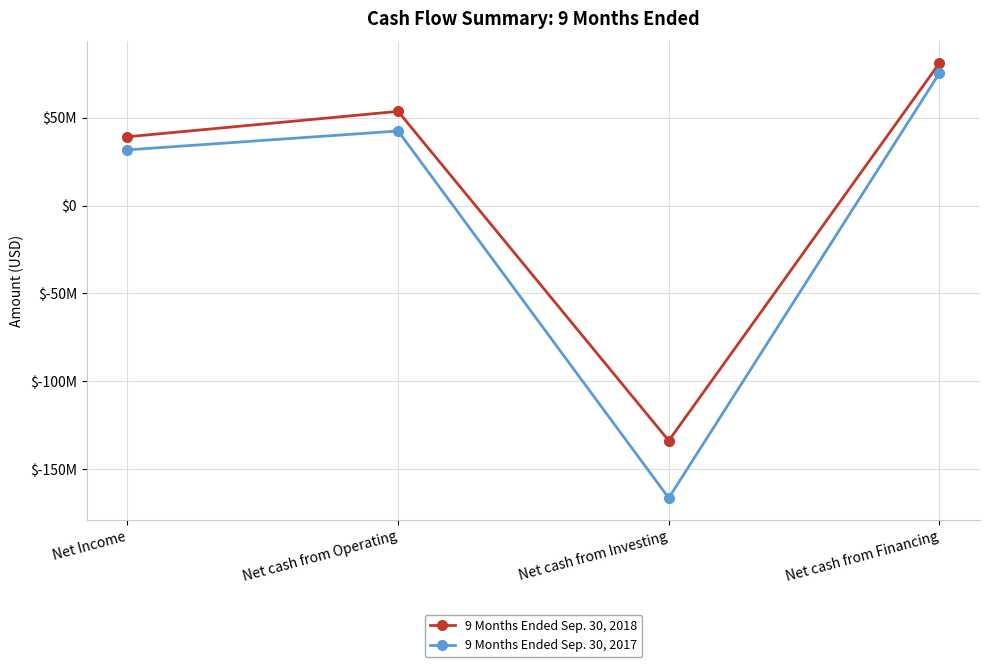

Where does the 9 Months Ended Sep. 30, 2017 series first go above 42391000?

Net cash from Financing